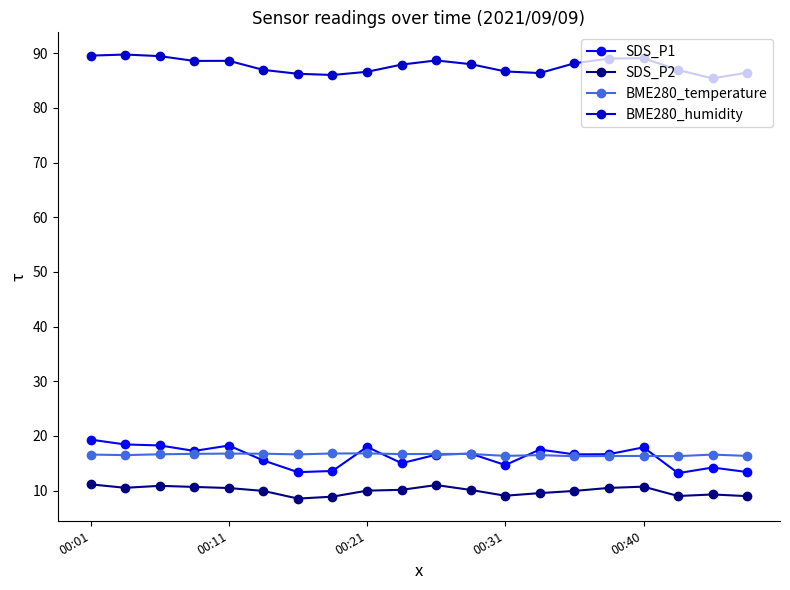

True or false: SDS_P2 and BME280_humidity intersect in this chart.

False